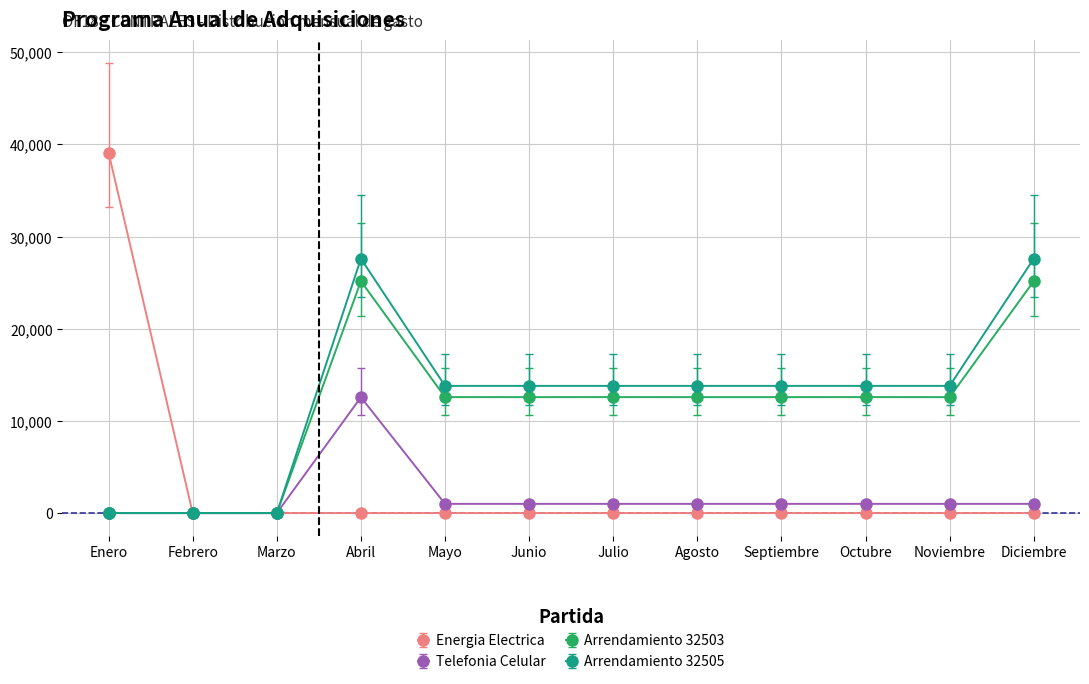

Which series has the widest spread of values?

Energia Electrica